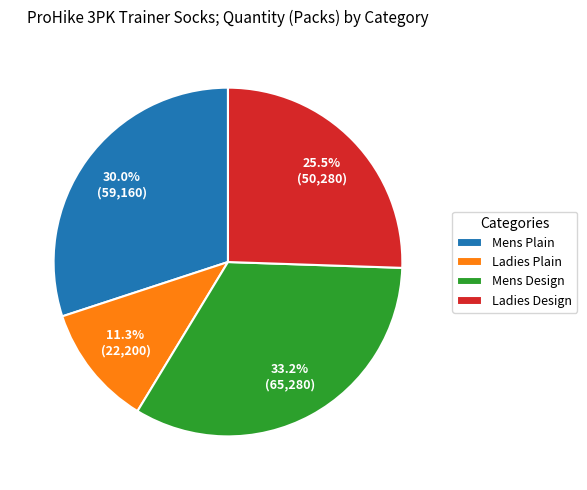

What is the ratio of the value at Ladies Design to the value at Mens Plain?

0.8